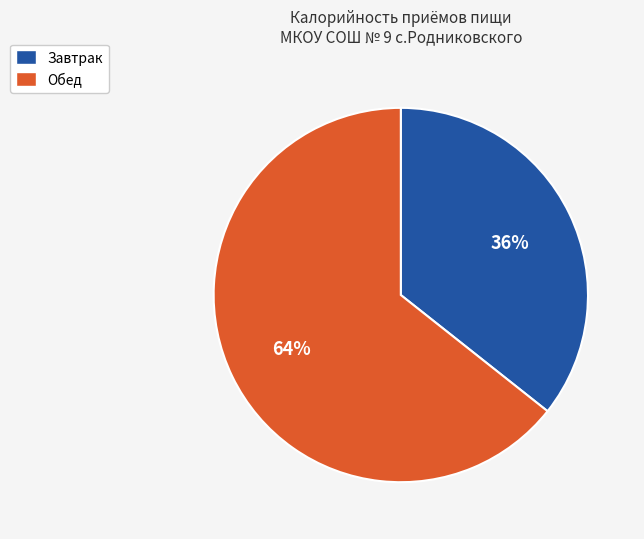

Which category has the smallest portion of the pie?

Завтрак